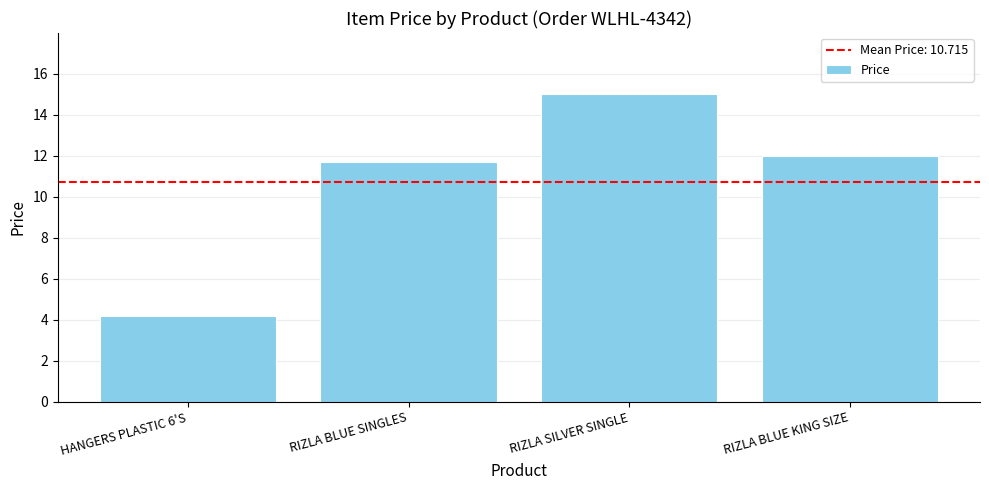

What is the difference between the values at RIZLA BLUE SINGLES and RIZLA SILVER SINGLE?

3.3